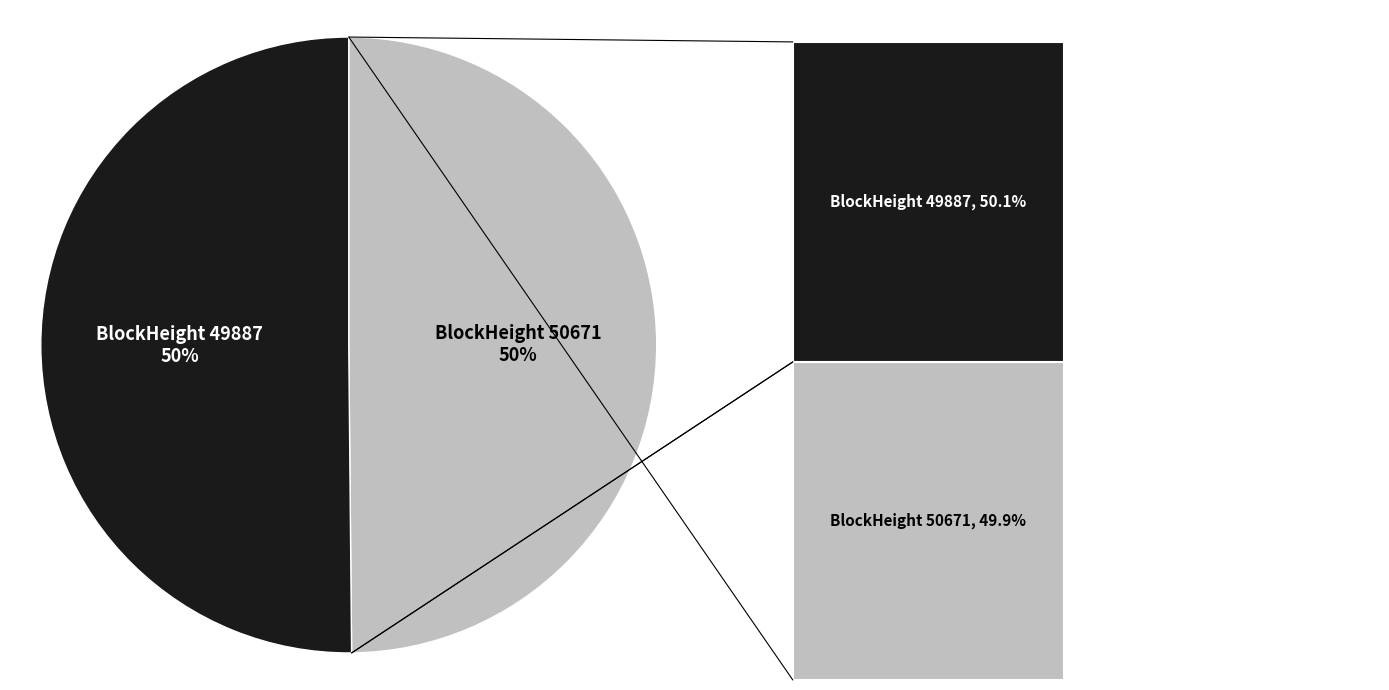

To the nearest percent, what is the average slice percentage?

50%